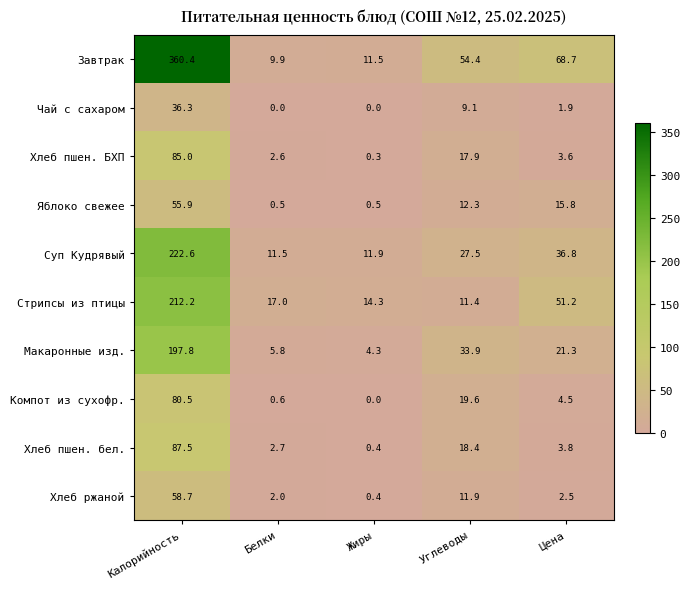

What is the difference between the highest and lowest values at Углеводы?

45.3